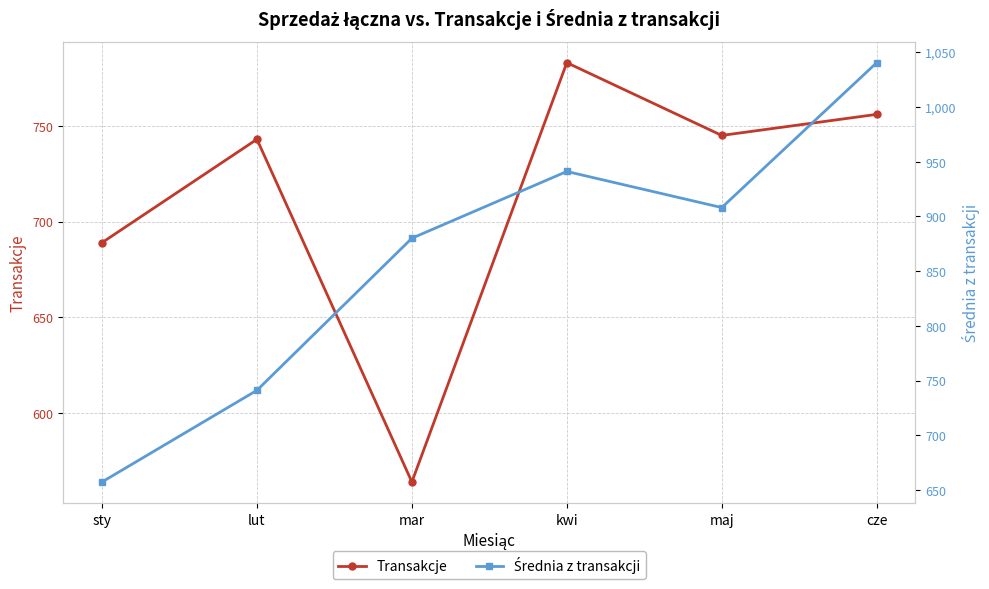

What is the sum of the Transakcje values at maj and mar?

1309